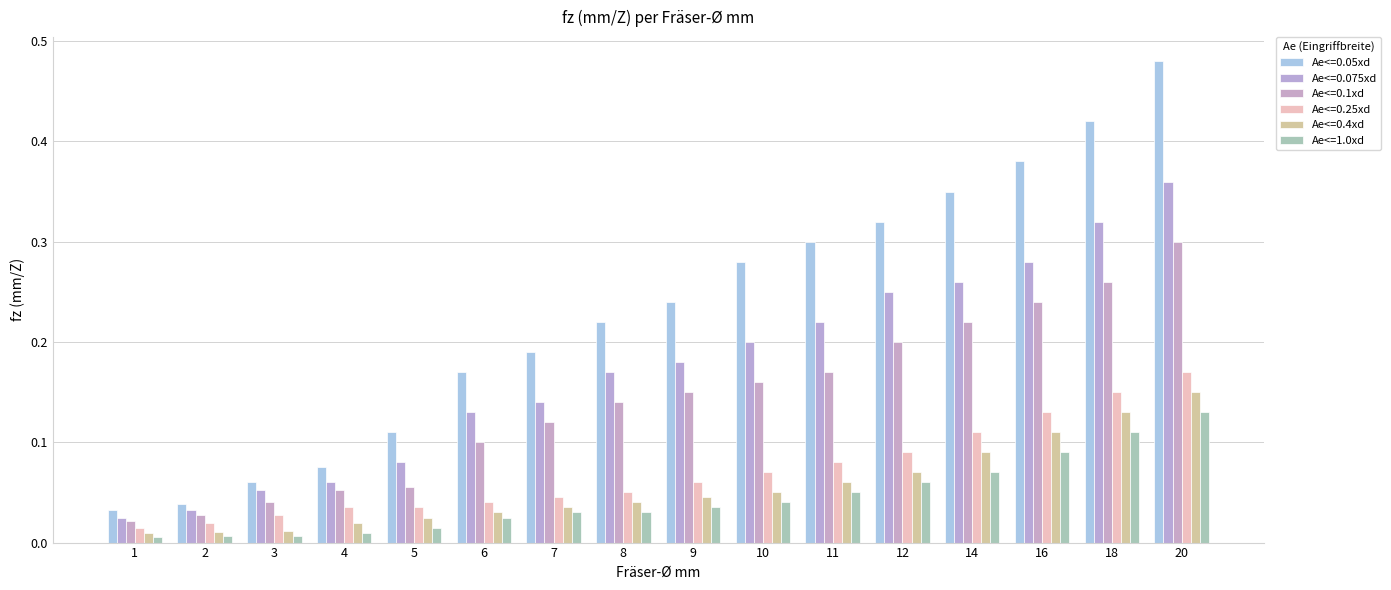

What is the value of the Ae<=0.4xd bar at the 10th from the left?

0.1